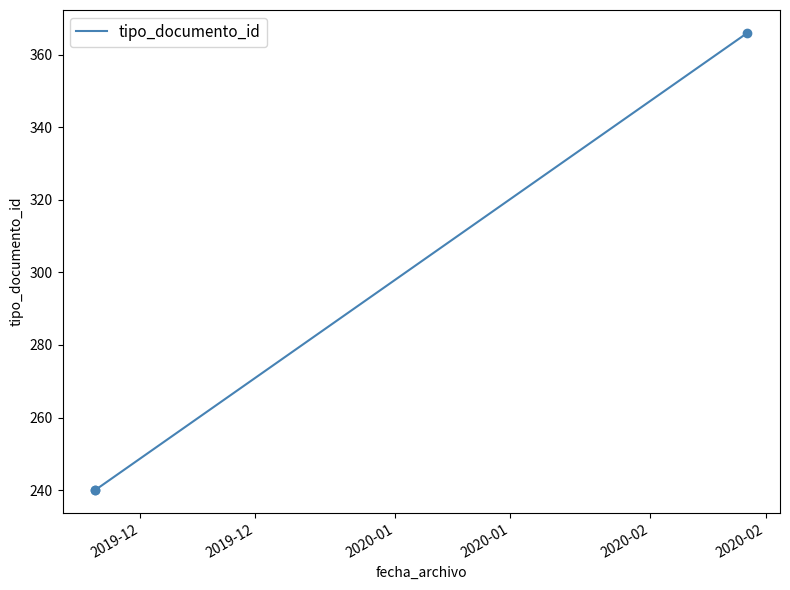

What is the maximum value shown in the chart?

366